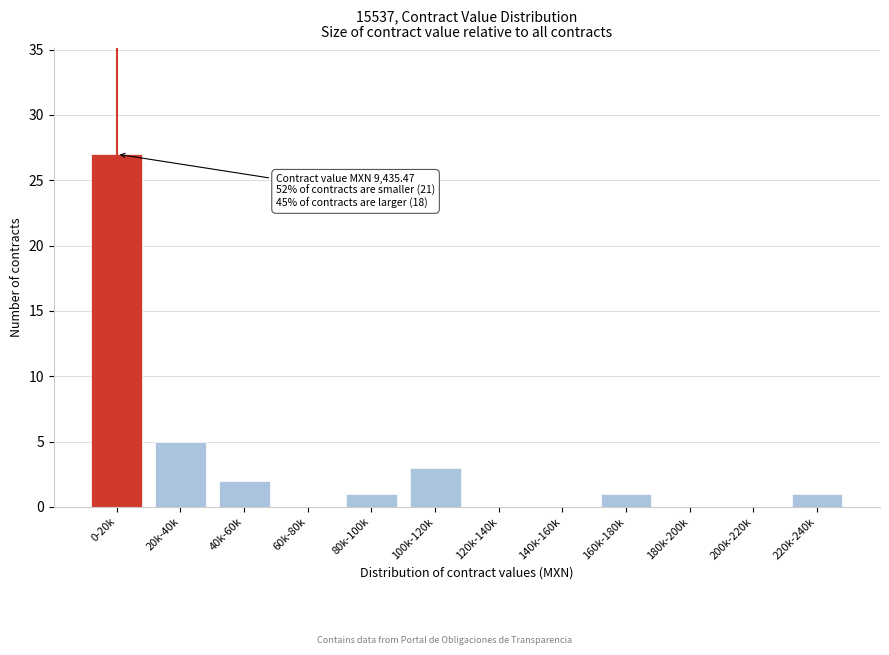

Reading right to left, transcribe all the data shown in this chart.

220k-240k=1	200k-220k=0	180k-200k=0	160k-180k=1	140k-160k=0	120k-140k=0	100k-120k=3	80k-100k=1	60k-80k=0	40k-60k=2	20k-40k=5	0-20k=27